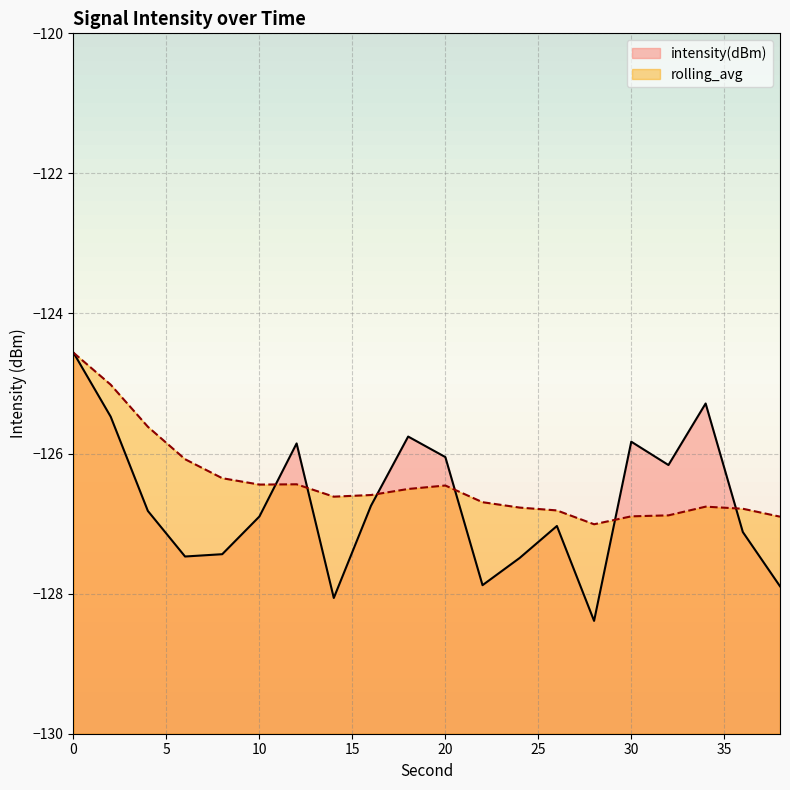

Is the value of rolling_avg at 10 greater than the value of intensity(dBm) at 4?

Yes